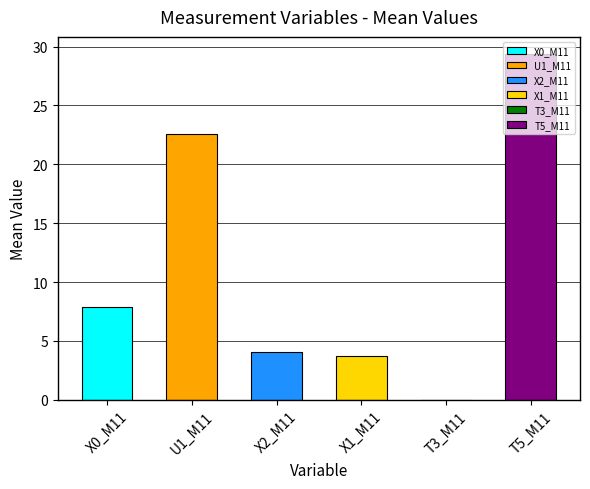

Are the bars horizontal?

No